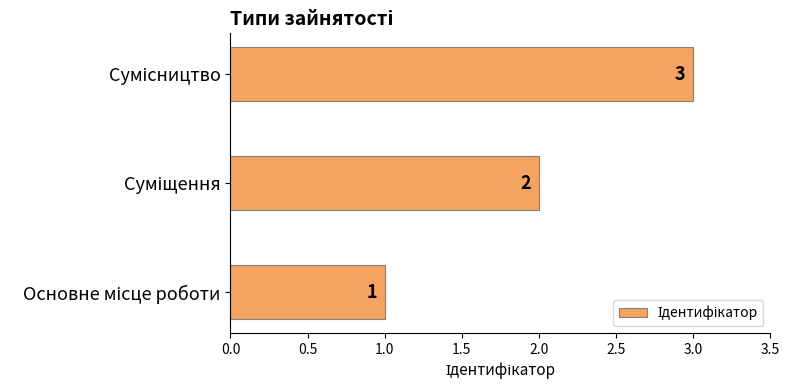

How many values are between 1 and 3?

3